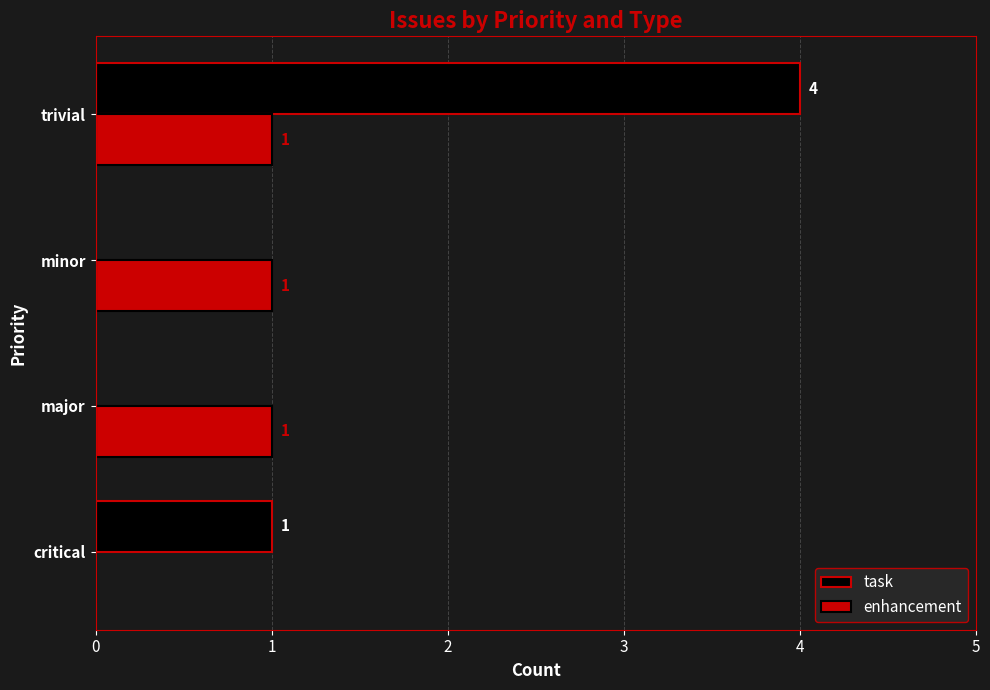

What is the sum of all enhancement values?

3